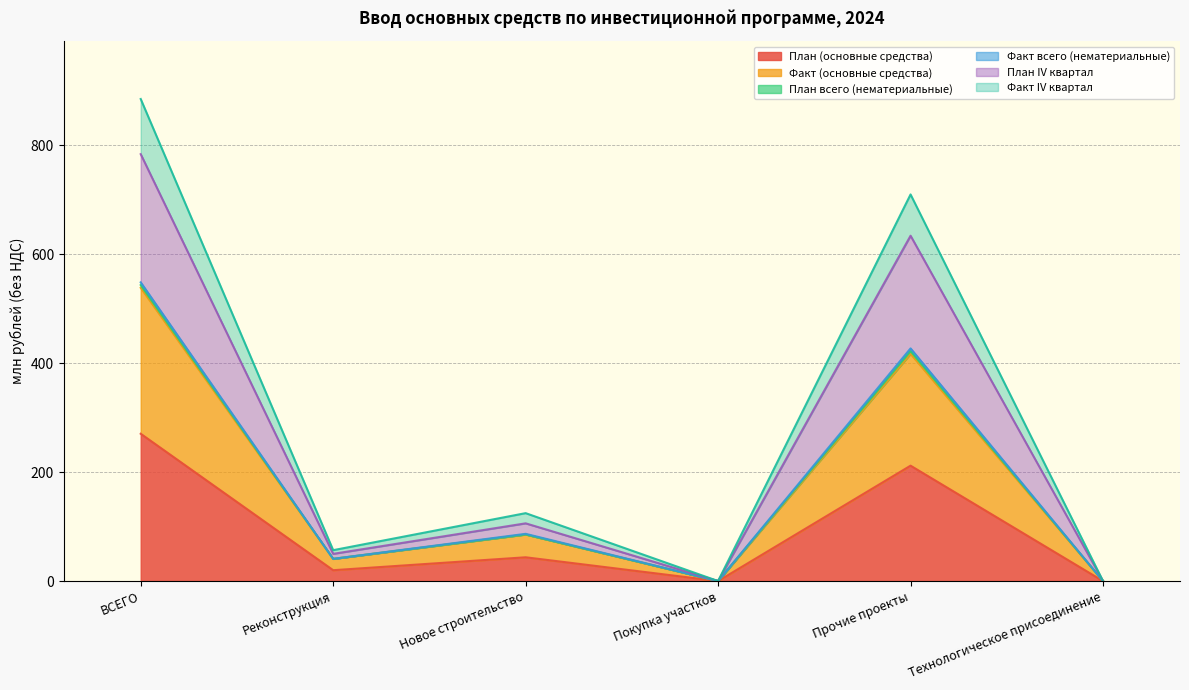

How many distinct data groups are displayed?

6